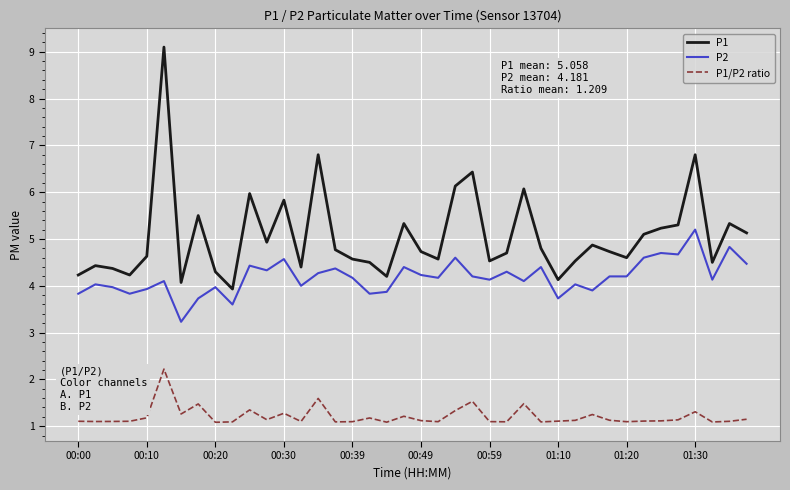

True or false: P1 and P1/P2 ratio cross at least once.

False